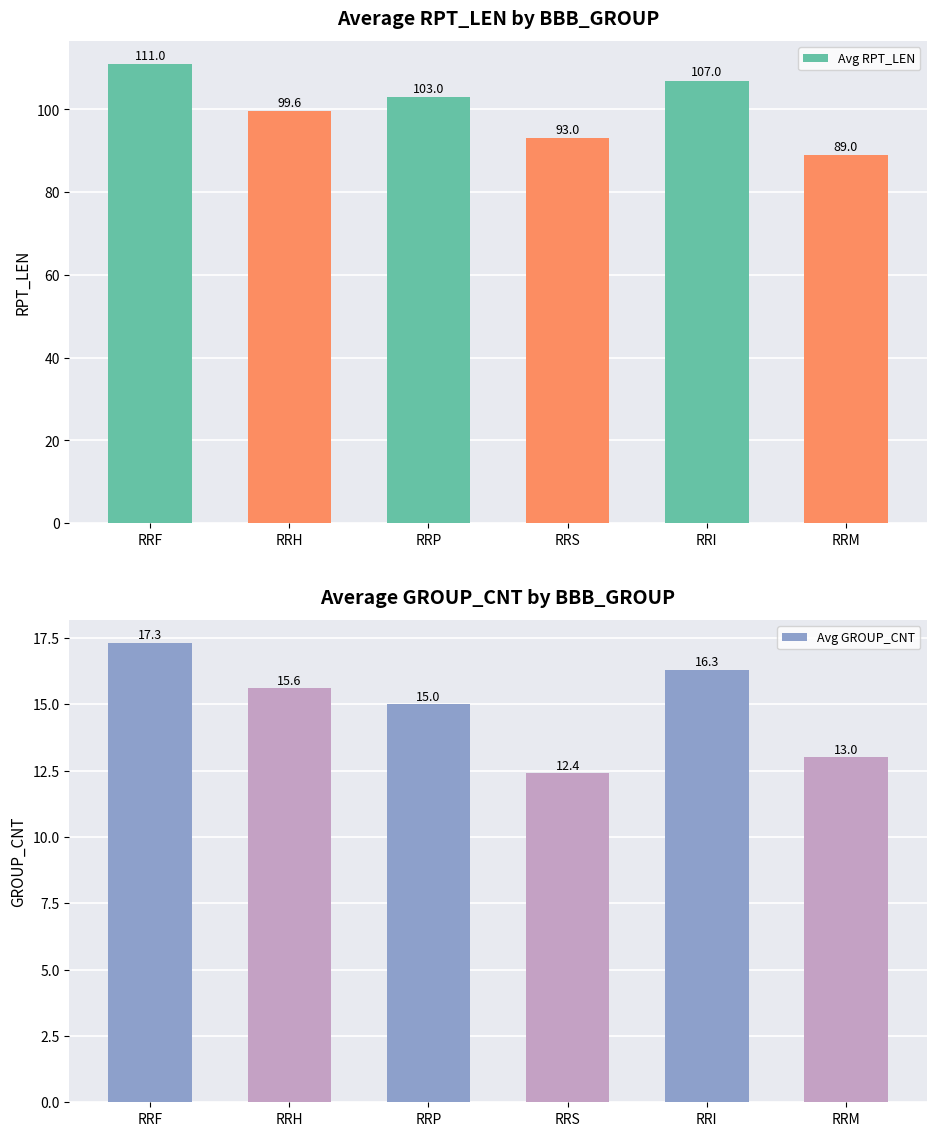

At which category does the chart reach its peak across all series?

RRF